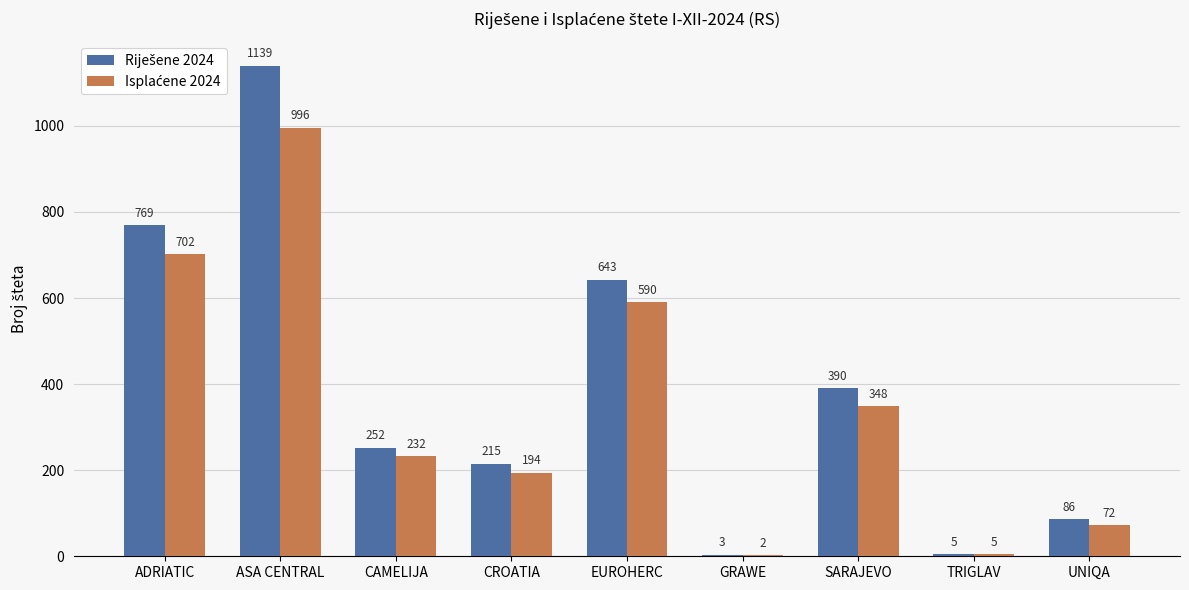

How many series are shown in this chart?

2